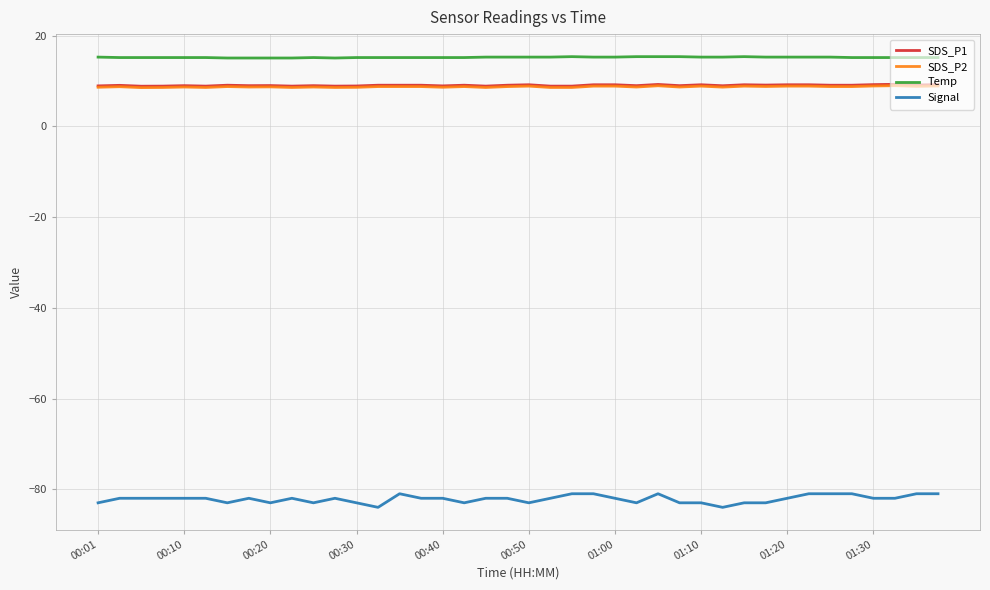

What is the maximum value for SDS_P1?

9.3